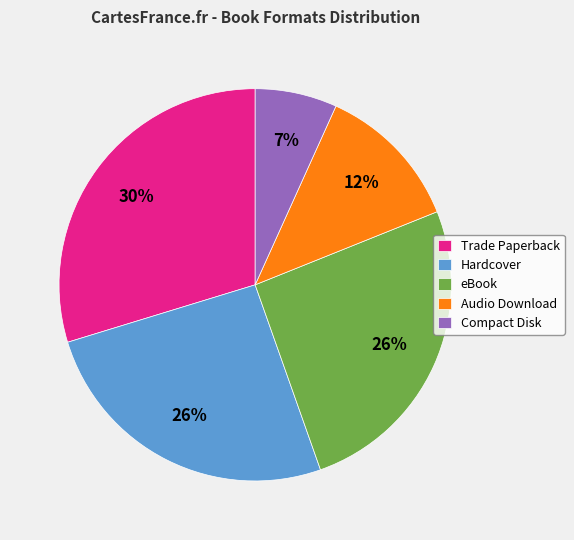

Which has a higher value, Compact Disk or Hardcover?

Hardcover